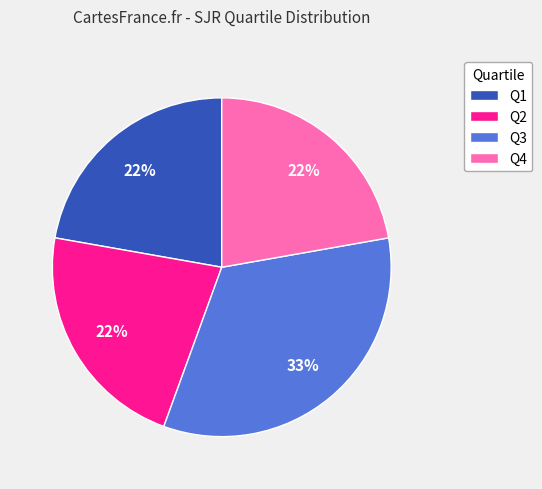

Does Q1 account for over 50% of the chart?

No